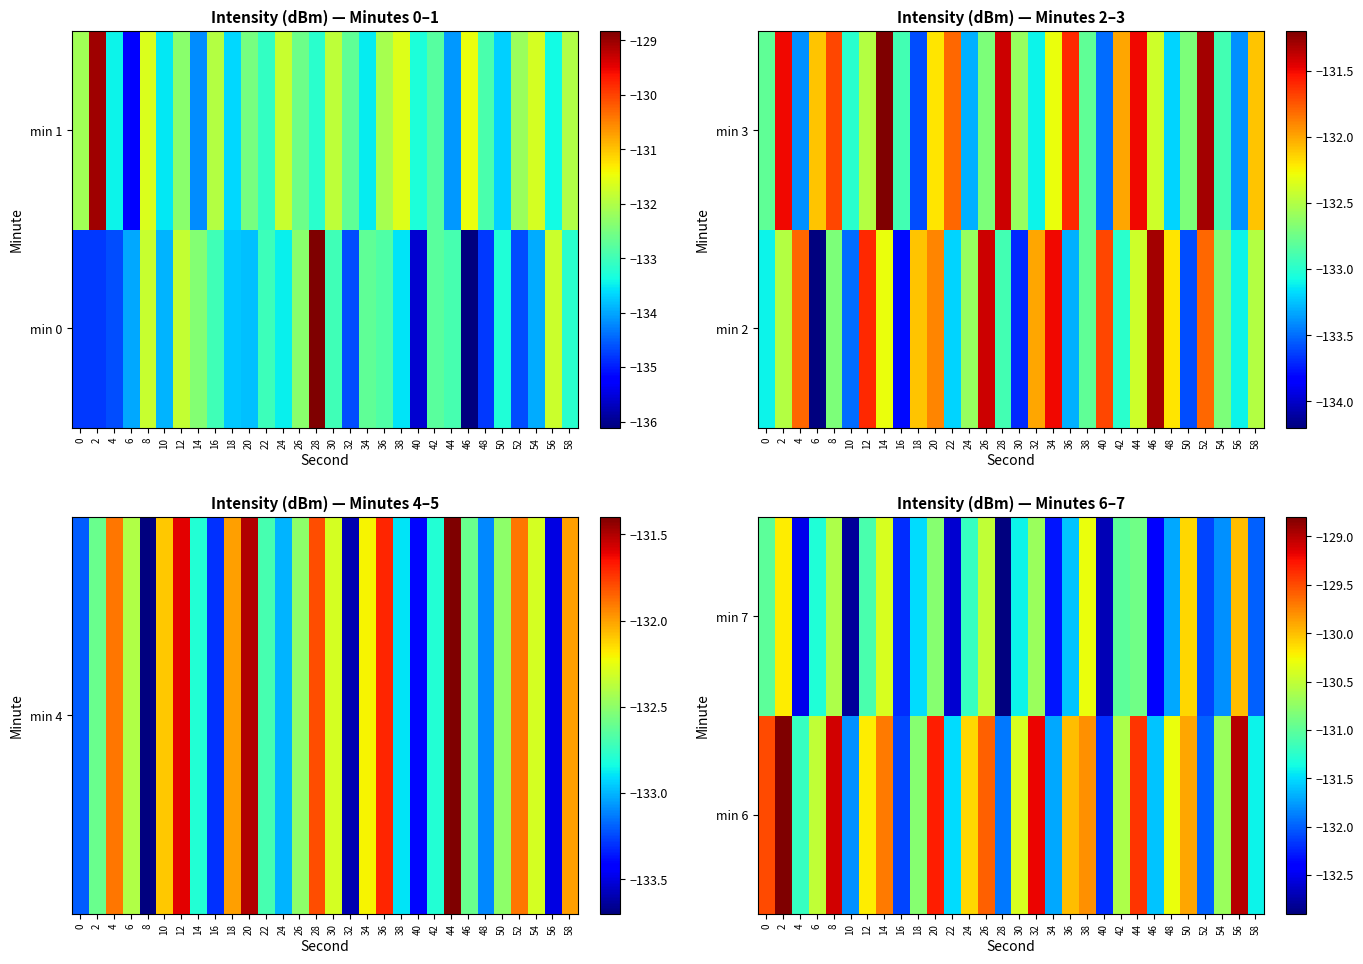

True or false: min 7 has a value of -203.4 at 26.

False